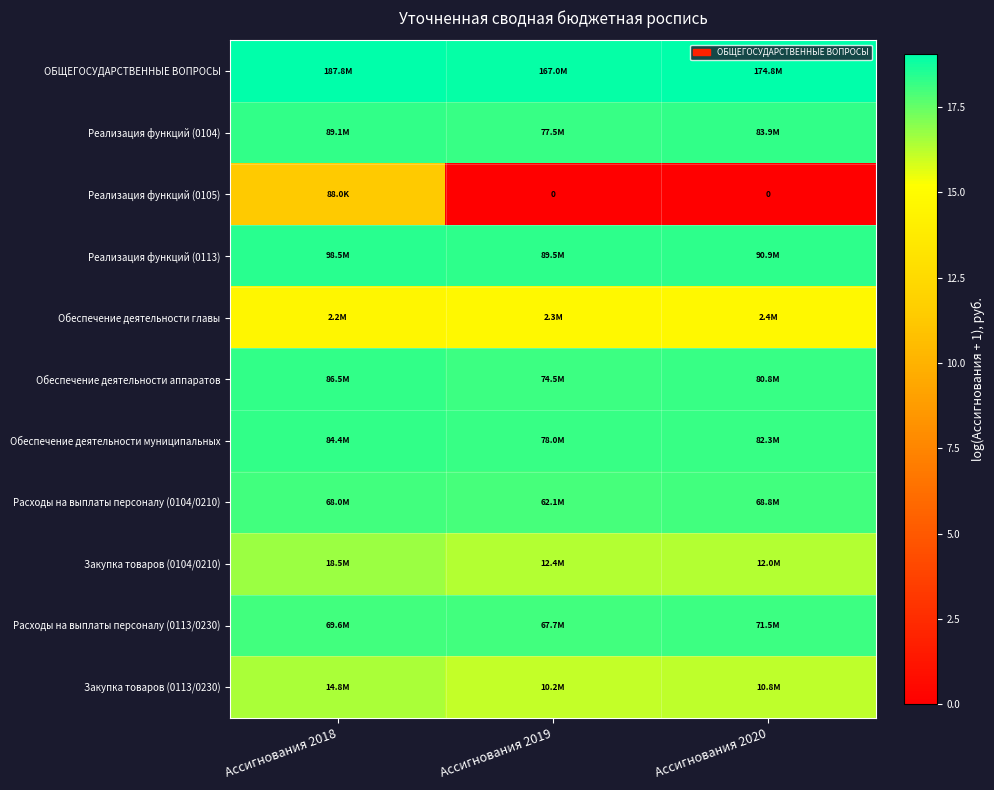

The value of Реализация функций (0104) at Ассигнования 2019 is 18.2. True or false?

True